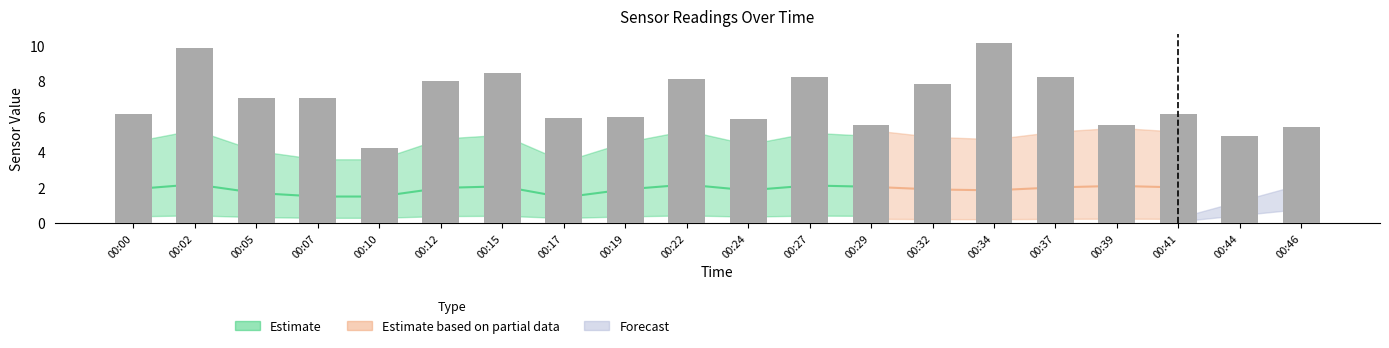

Which has a higher value, 00:29 or 00:34?

00:34